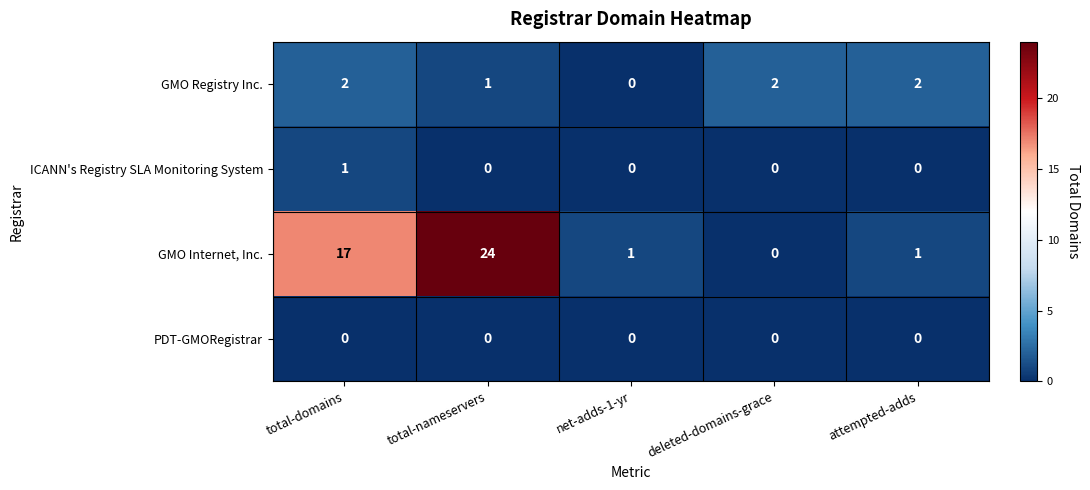

List the series in order of their peak value, highest first.

GMO Internet, Inc., GMO Registry Inc., ICANN's Registry SLA Monitoring System, PDT-GMORegistrar